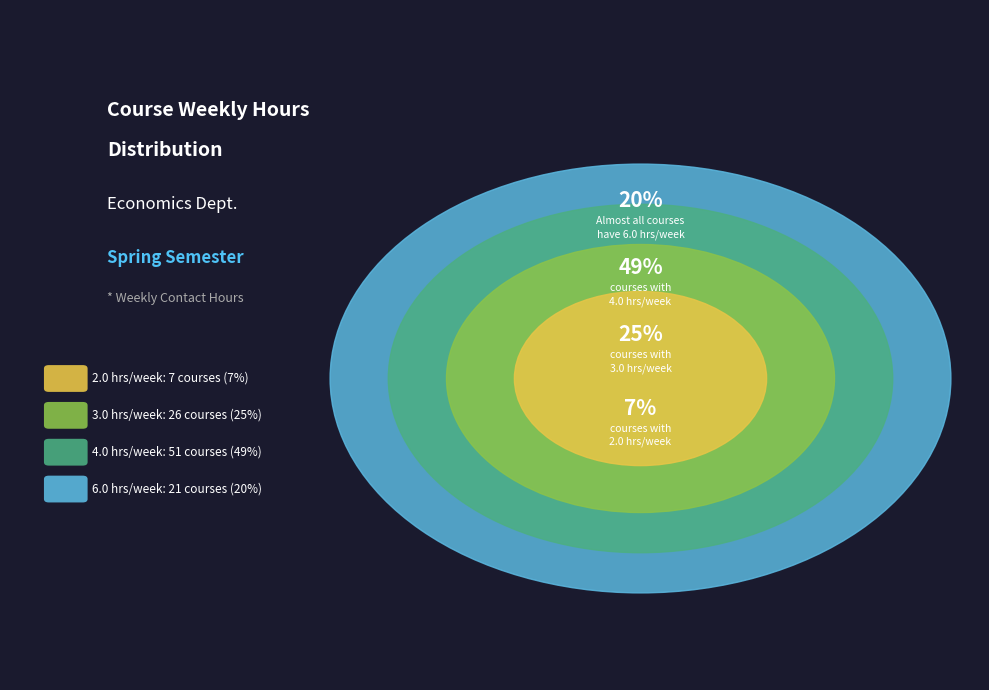

How many segments does this pie chart have?

4